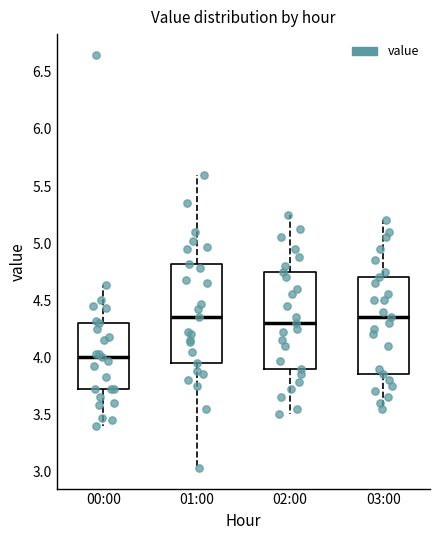

Reading left to right, read every box against the y-axis: the position of its median line, the range the box covers, and the ends of its whiskers. The values are not printed on the chart, so give them approximately, as read against the axis.

00:00: median 4.00, box 3.70 to 4.30, whiskers 3.40 to 4.65
01:00: median 4.35, box 3.95 to 4.80, whiskers 3.05 to 5.60
02:00: median 4.30, box 3.90 to 4.75, whiskers 3.50 to 5.25
03:00: median 4.35, box 3.85 to 4.70, whiskers 3.55 to 5.20